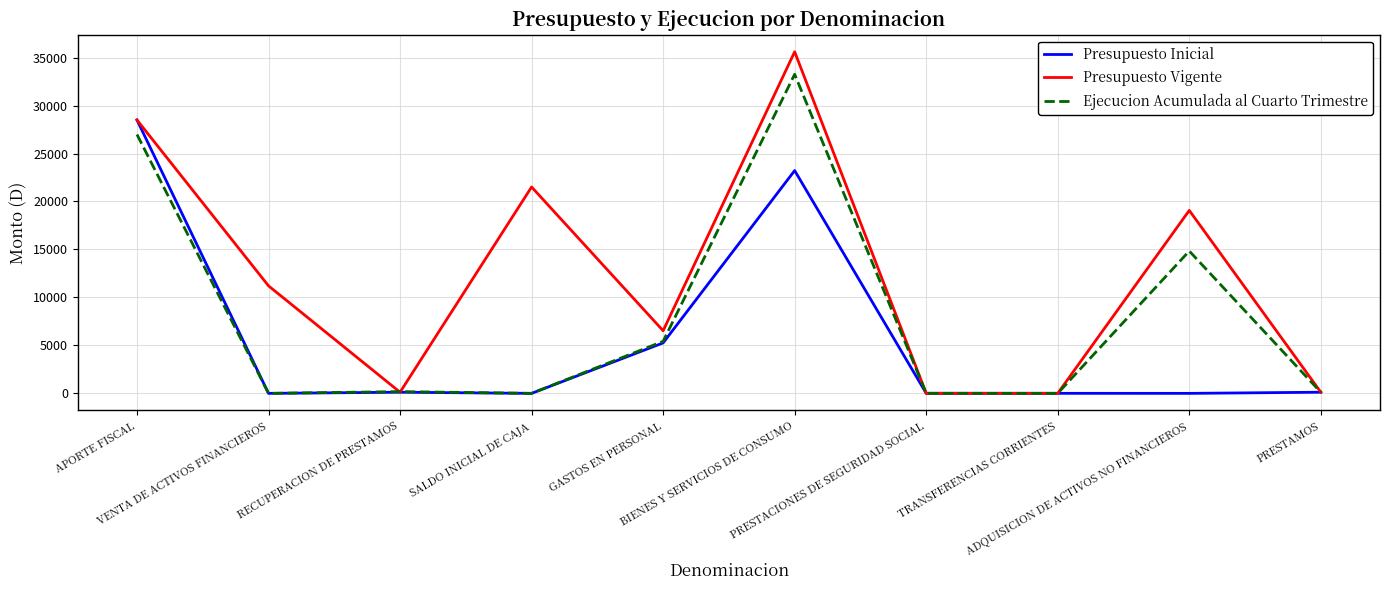

How many categories are shown in the chart?

10